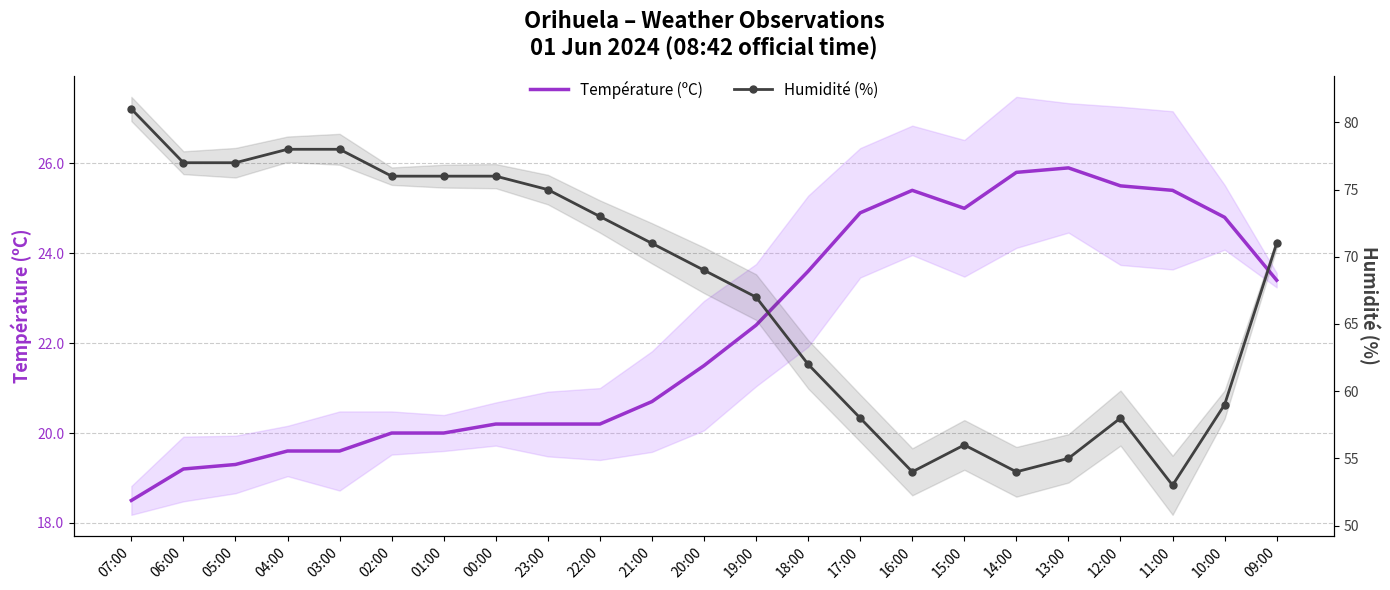

What is the minimum value for Humidité (%)?

53.0